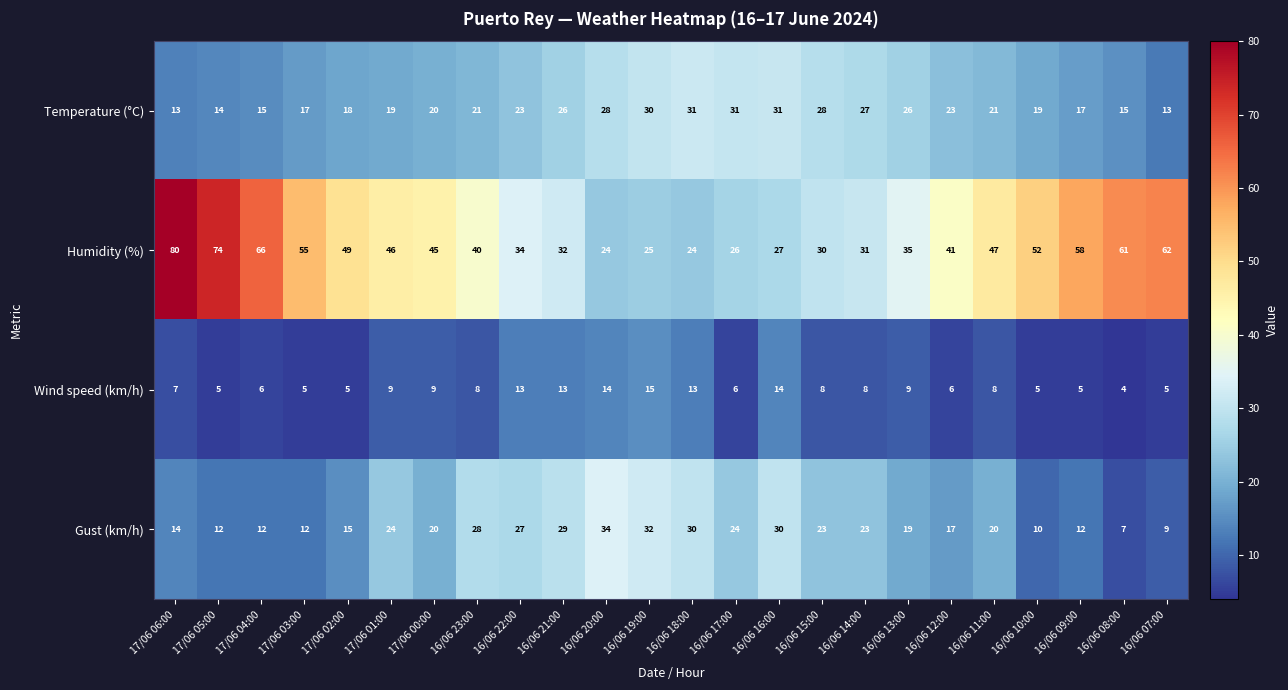

What is the difference between the highest and lowest values at 17/06 02:00?

44